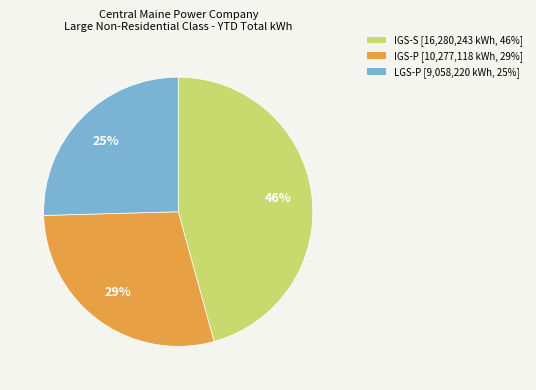

What percentage is the IGS-P slice, to the nearest percent?

29%